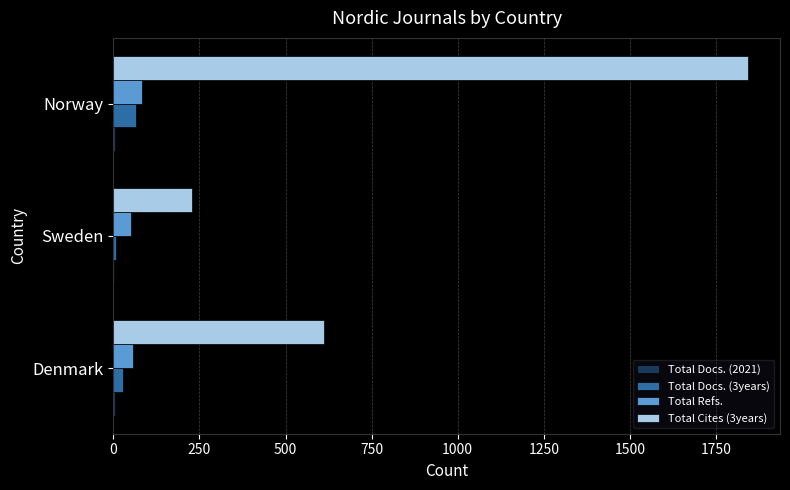

Which series has the largest total across all categories?

Total Cites (3years)